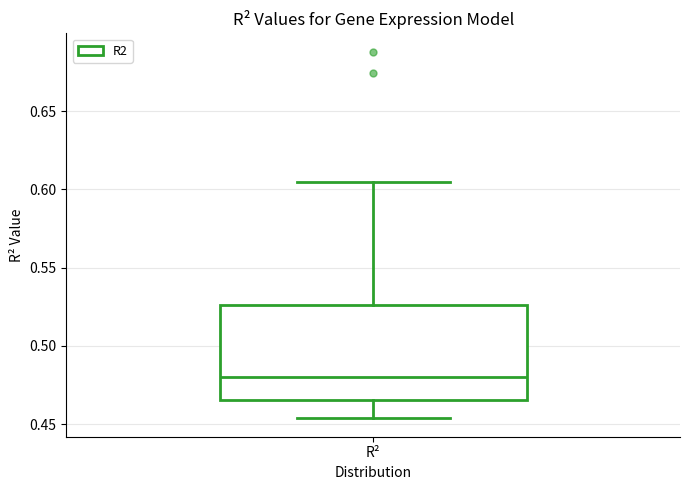

Where is the upper edge of the box for R² on the y-axis? The values are not printed on the chart, so give them approximately, as read against the axis.

0.525